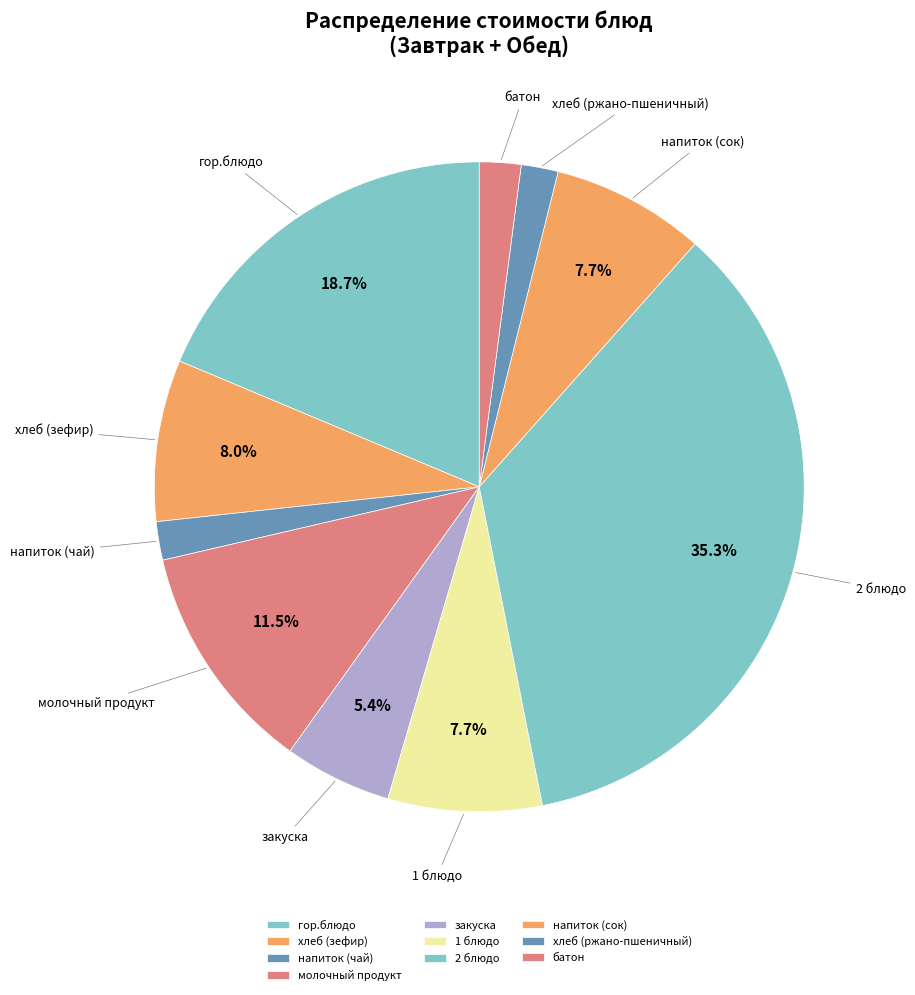

Is the sum of напиток (сок) and гор.блюдо greater than half?

No